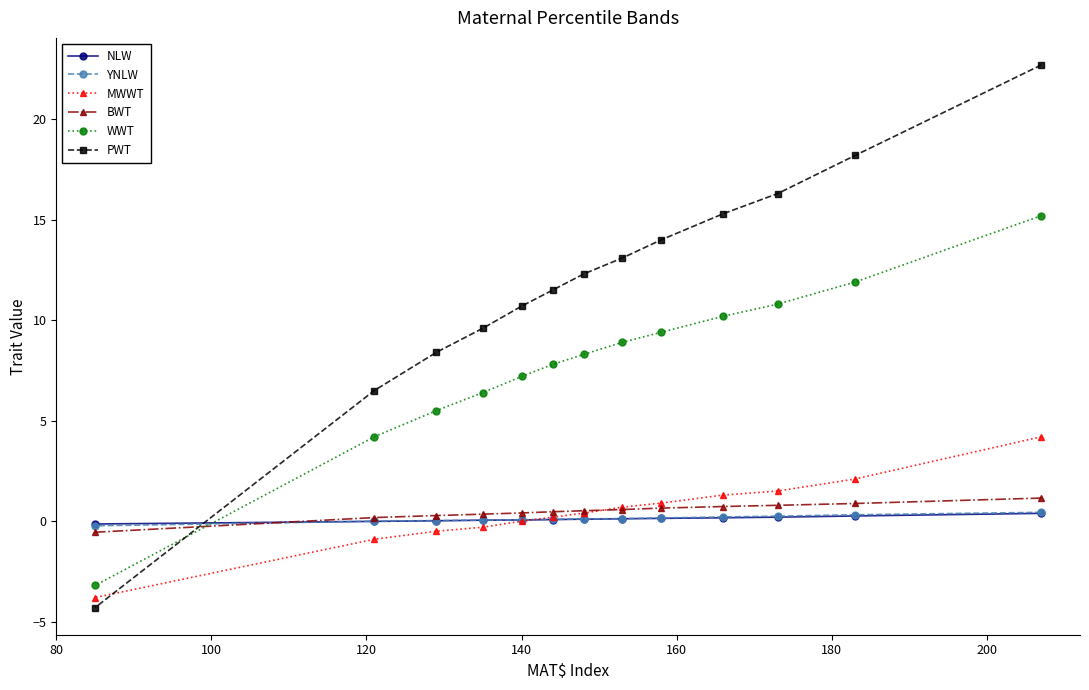

How many lines are shown in the chart?

6